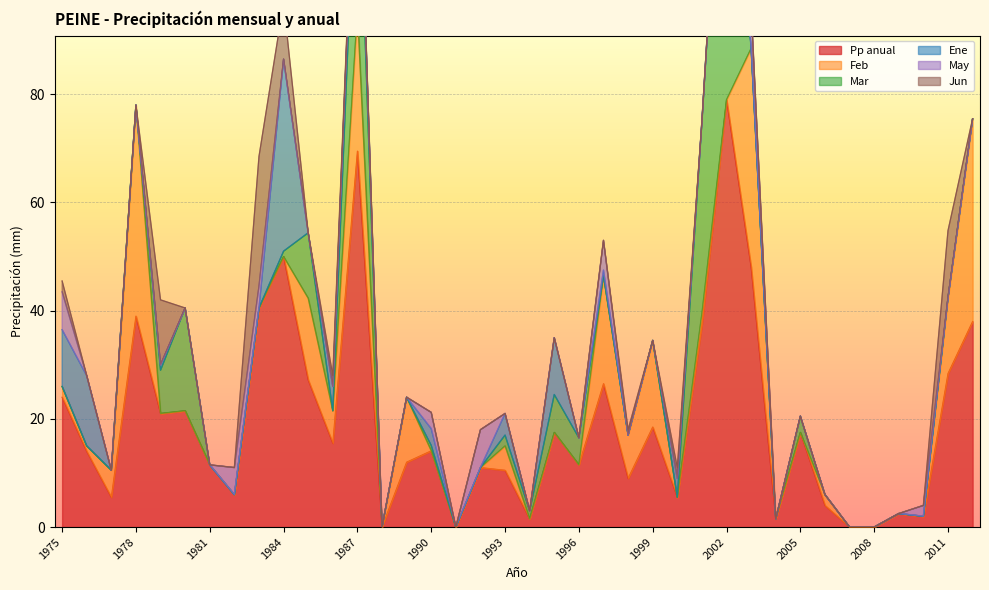

The value of Jun at 2002 is 11.2. True or false?

False